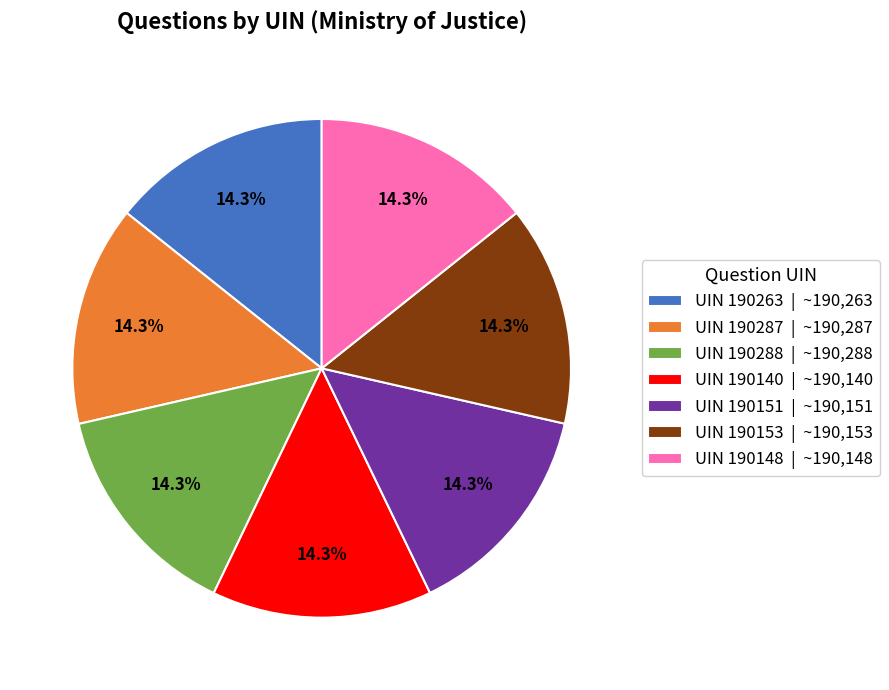

What is the ratio of the value at UIN 190148 | ~190,148 to the value at UIN 190287 | ~190,287?

1.0